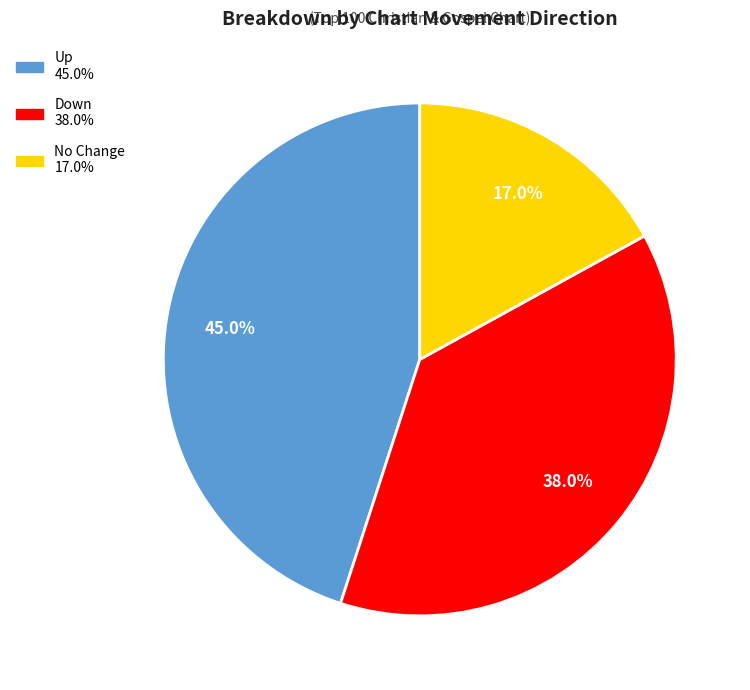

To the nearest percent, what is the average slice percentage?

33%